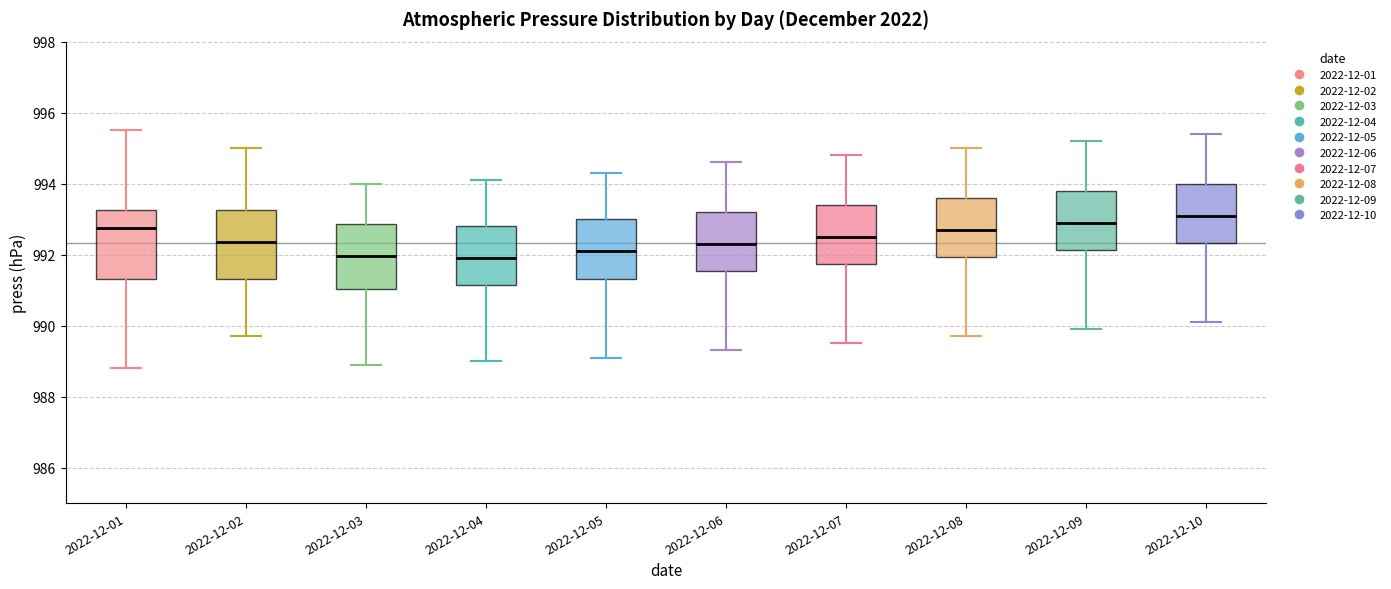

Where does the upper whisker of the box for 2022-12-02 end on the y-axis? The values are not printed on the chart, so give them approximately, as read against the axis.

995.0